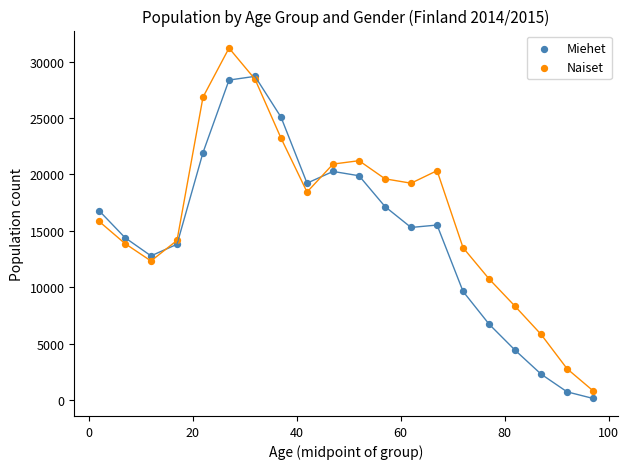

Which series contains the highest Y value?

Naiset